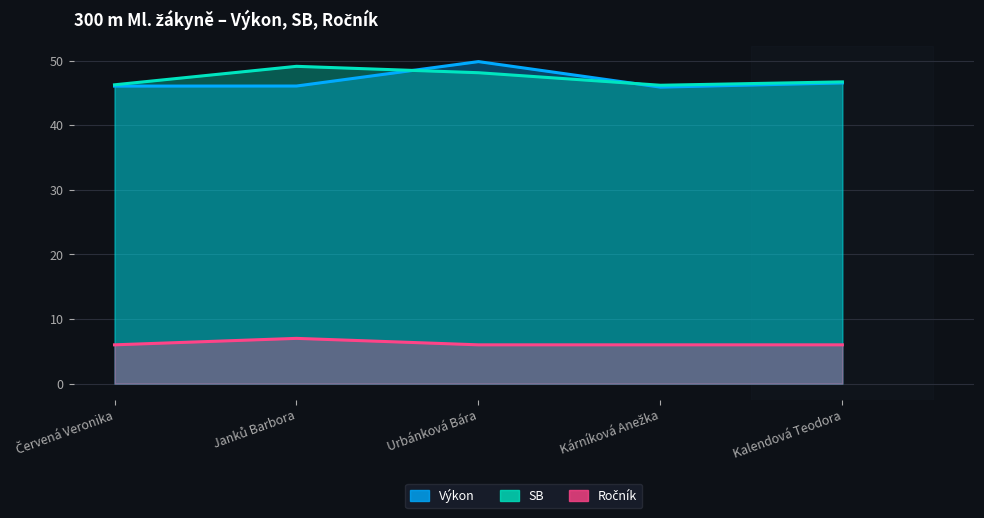

Reading right to left, list all the values displayed in this chart.

Výkon: 46.5	45.9	49.8	46.1	46.0
SB: 46.7	46.2	48.1	49.1	46.2
Ročník: 6.0	6.0	6.0	7.0	6.0